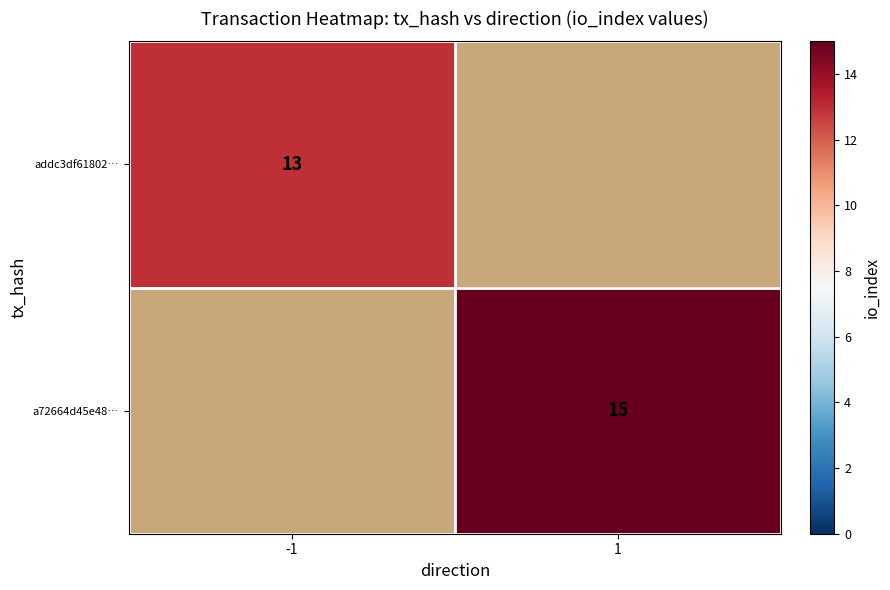

The value of addc3df61802… at -1 is 13. True or false?

True